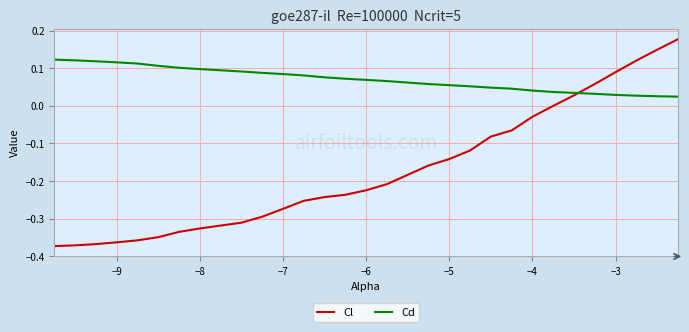

Does the chart have visible grid lines?

Yes